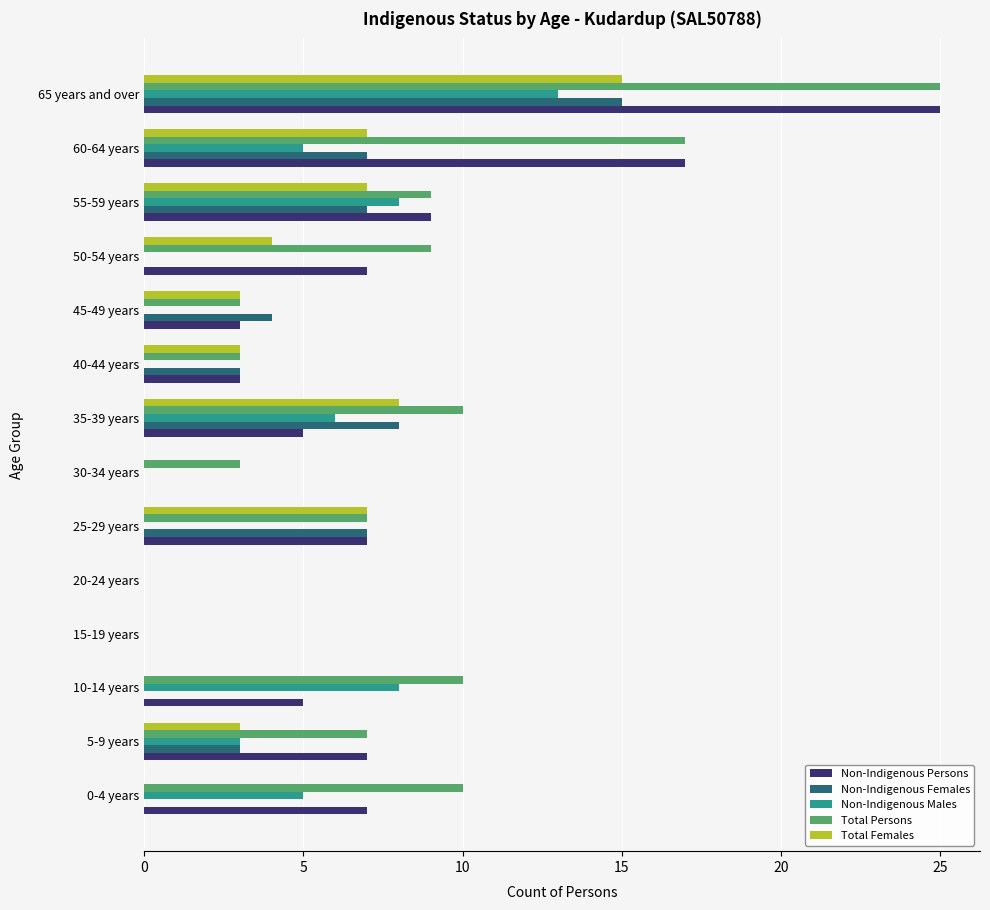

At which category does the chart reach its peak across all series?

65 years and over